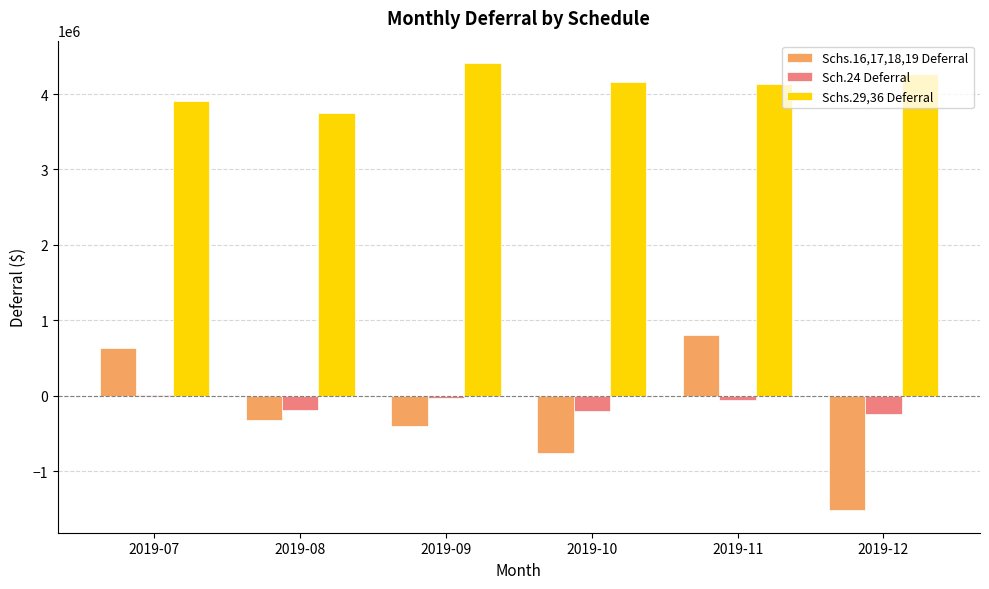

Is the value of Schs.16,17,18,19 Deferral at 2019-12 greater than the value of Sch.24 Deferral at 2019-08?

No